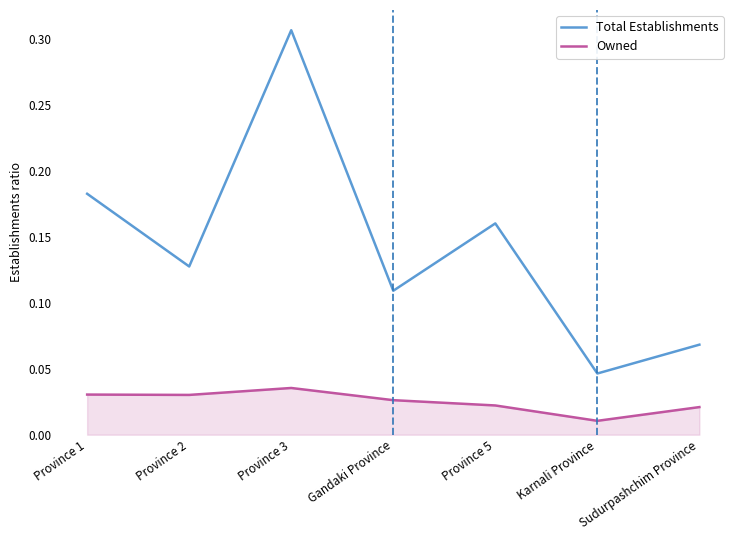

Rank the series at Province 1 from lowest to highest value.

Owned, Total Establishments